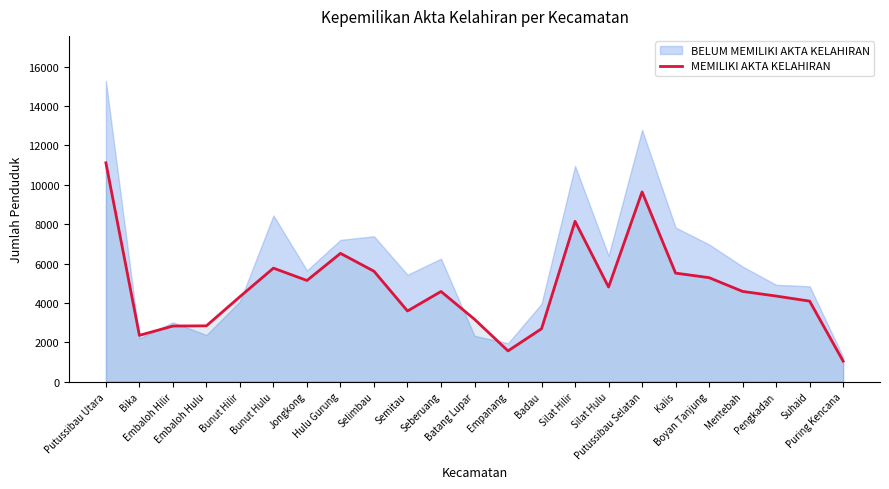

What is the maximum value for MEMILIKI AKTA KELAHIRAN?

11115